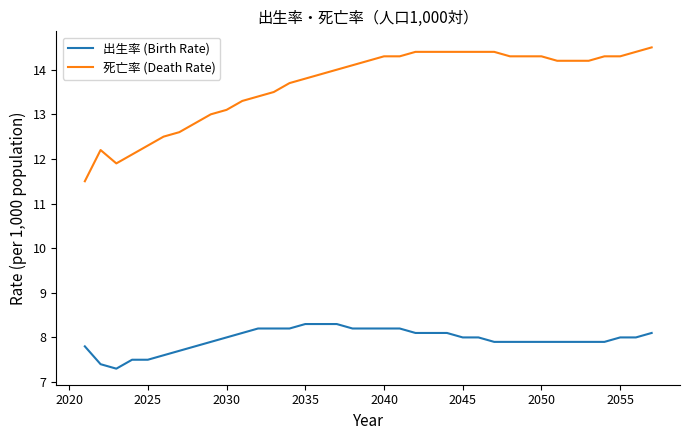

Which series has the widest spread of values?

死亡率 (Death Rate)